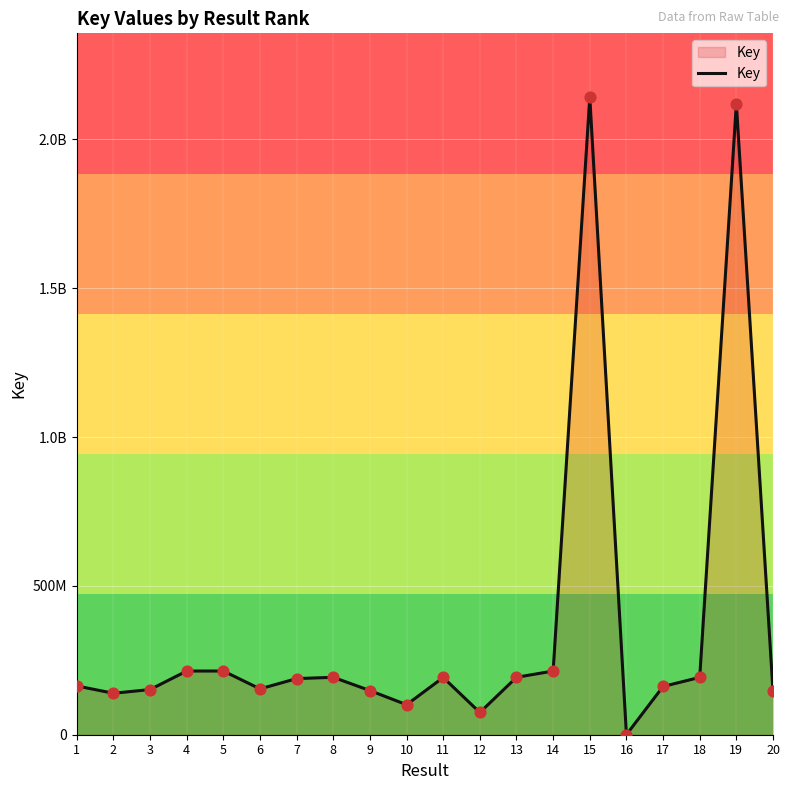

Does the chart have visible grid lines?

Yes